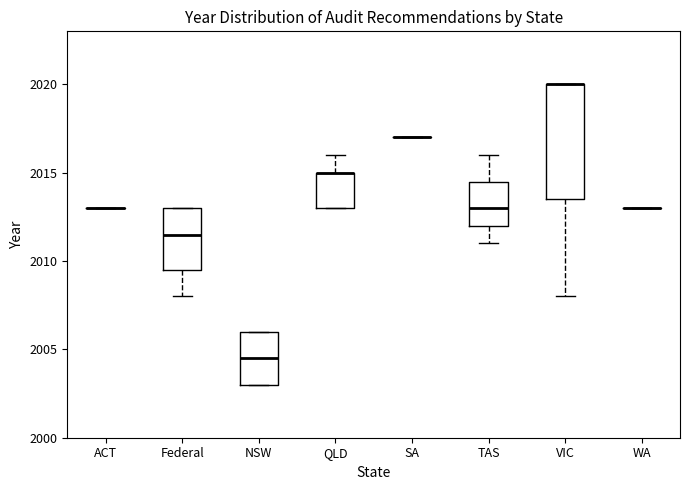

Reading left to right, transcribe this box plot: for each box, give where its median line is, the range the box spans, and where its two whiskers end, as read against the y-axis. The values are not printed on the chart, so give them approximately, as read against the axis.

ACT: box collapsed to a line at 2013.0, whiskers 2013.0 to 2013.0
Federal: median 2011.5, box 2009.5 to 2013.0, whiskers 2008.0 to 2013.0
NSW: median 2004.5, box 2003.0 to 2006.0, whiskers 2003.0 to 2006.0
QLD: median 2015.0 (drawn on the box's upper edge), box 2013.0 to 2015.0, whiskers 2013.0 to 2016.0
SA: box collapsed to a line at 2017.0, whiskers 2017.0 to 2017.0
TAS: median 2013.0, box 2012.0 to 2014.5, whiskers 2011.0 to 2016.0
VIC: median 2020.0 (drawn on the box's upper edge), box 2013.5 to 2020.0, whiskers 2008.0 to 2020.0
WA: box collapsed to a line at 2013.0, whiskers 2013.0 to 2013.0